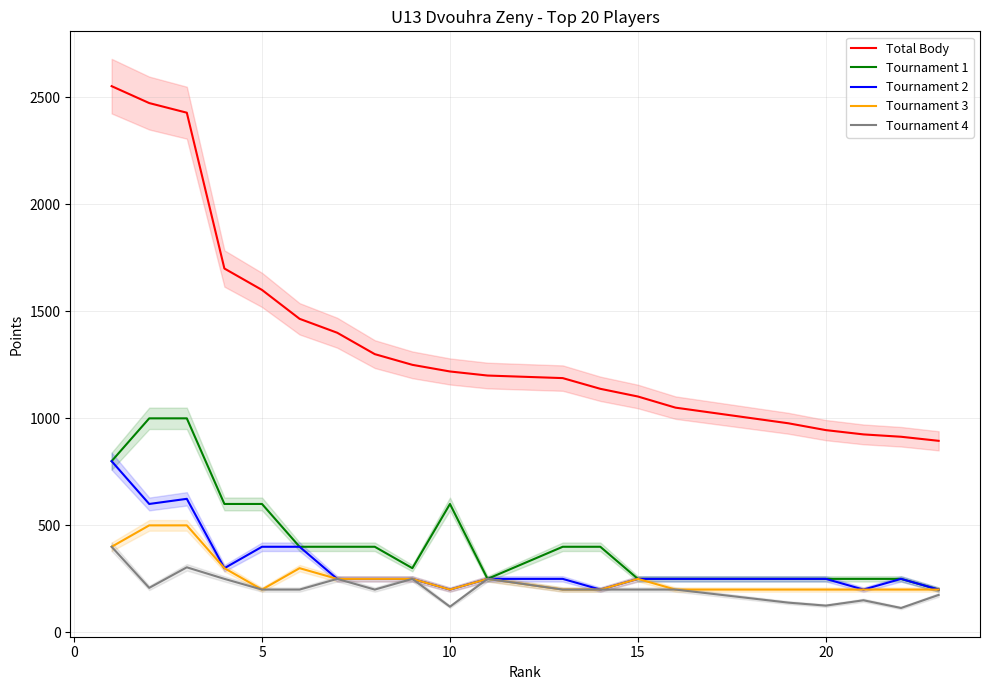

What is the highest value of the Tournament 4 series?

400